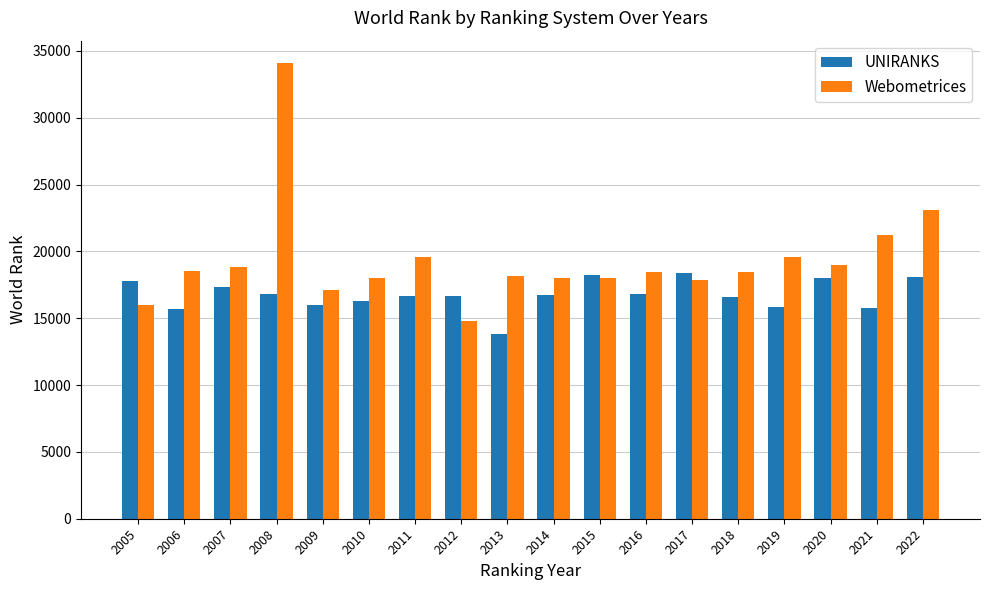

Which series changed the most between 2010 and 2017?

UNIRANKS